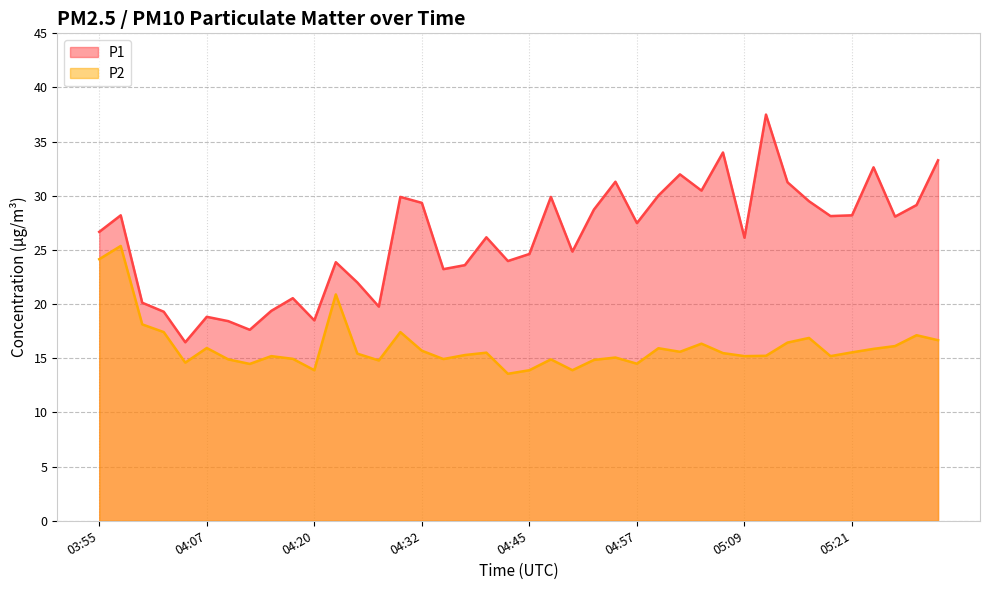

How many data points in P2 are less than 15?

13